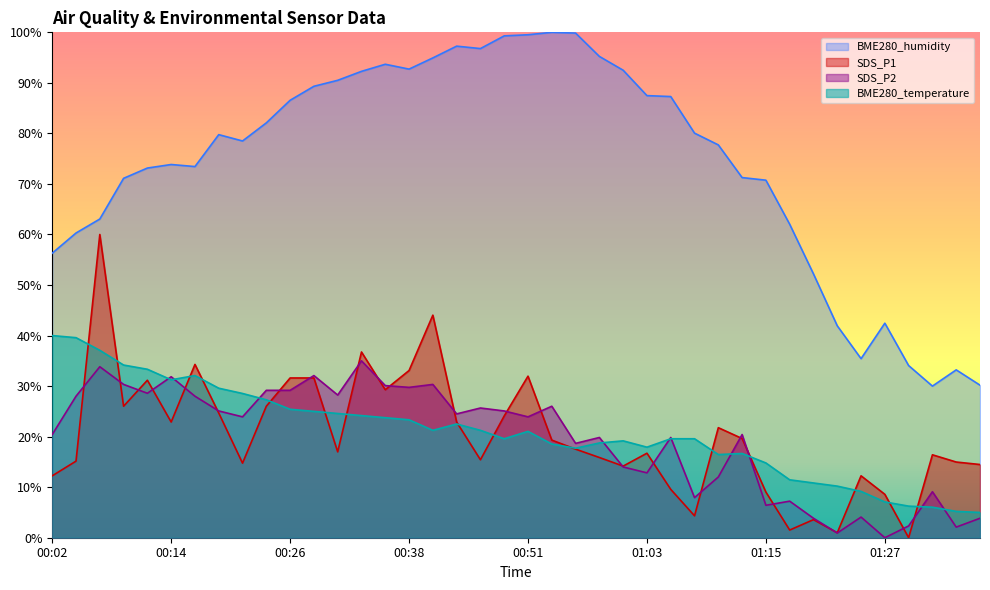

What is the maximum value for SDS_P1?

60.0